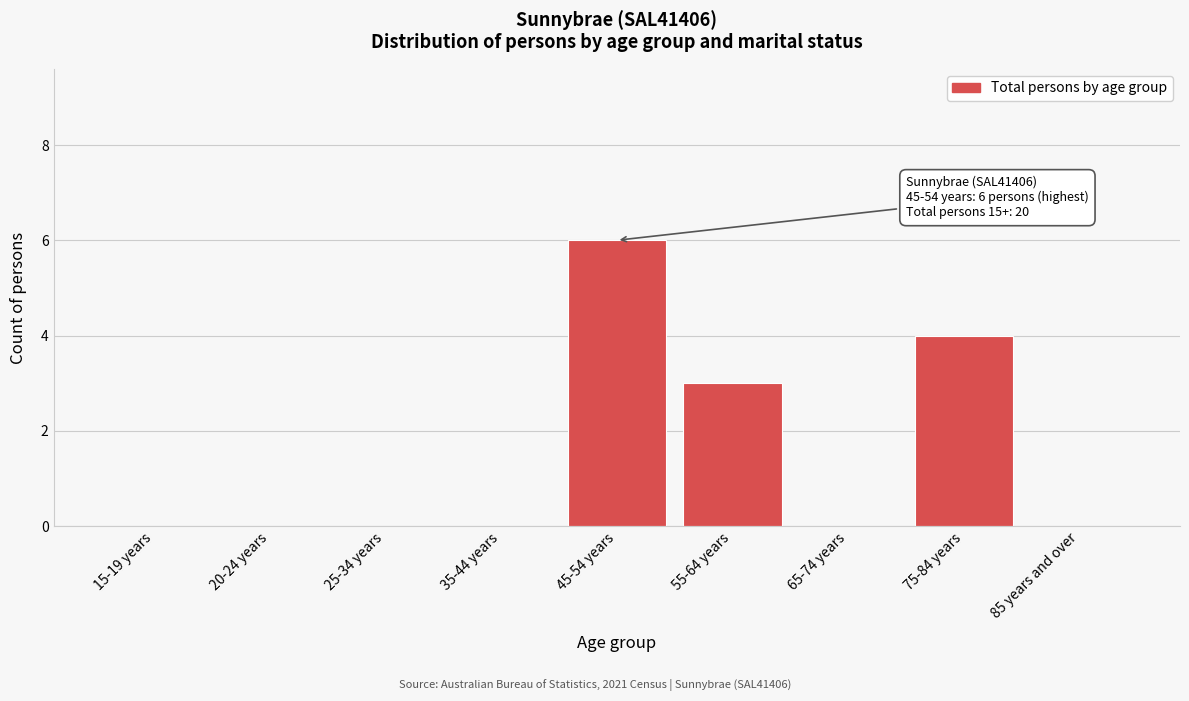

Reading left to right, list all the values displayed in this chart.

15-19 years=0	20-24 years=0	25-34 years=0	35-44 years=0	45-54 years=6	55-64 years=3	65-74 years=0	75-84 years=4	85 years and over=0